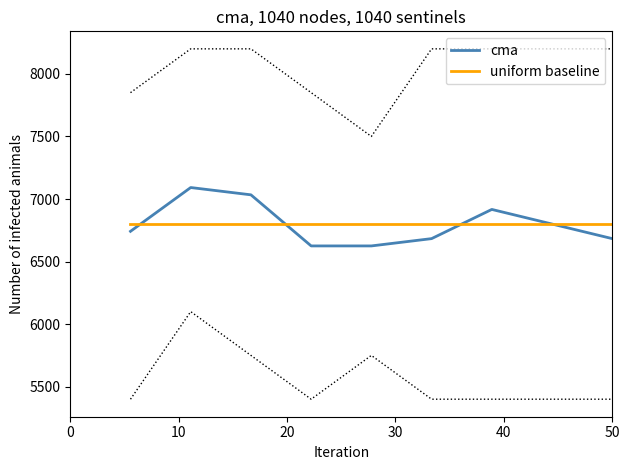

The value of cma at 40 is 10738.1. True or false?

False